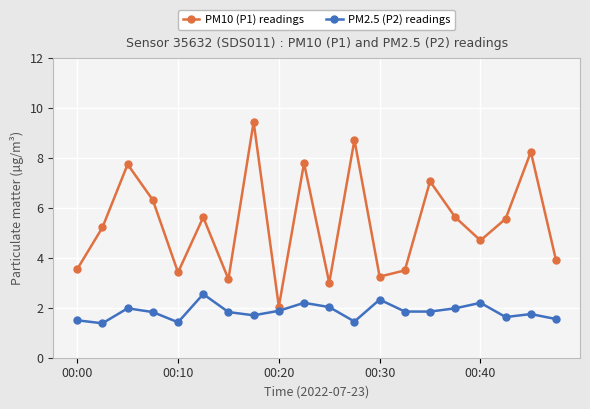

What is the sum of all PM2.5 (P2) readings values?

36.9